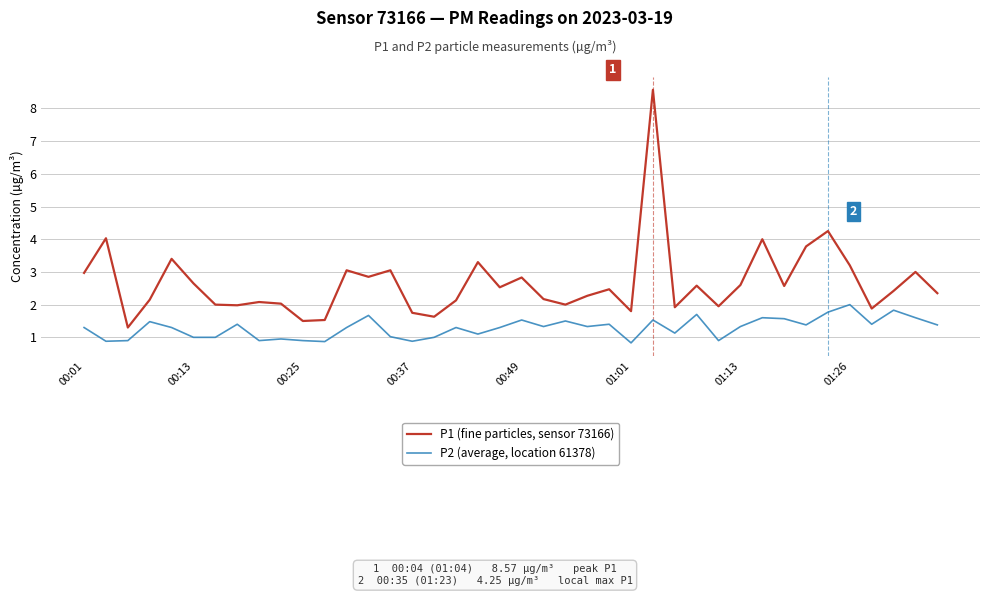

True or false: P1 (fine particles, sensor 73166) and P2 (average, location 61378) cross at least once.

False